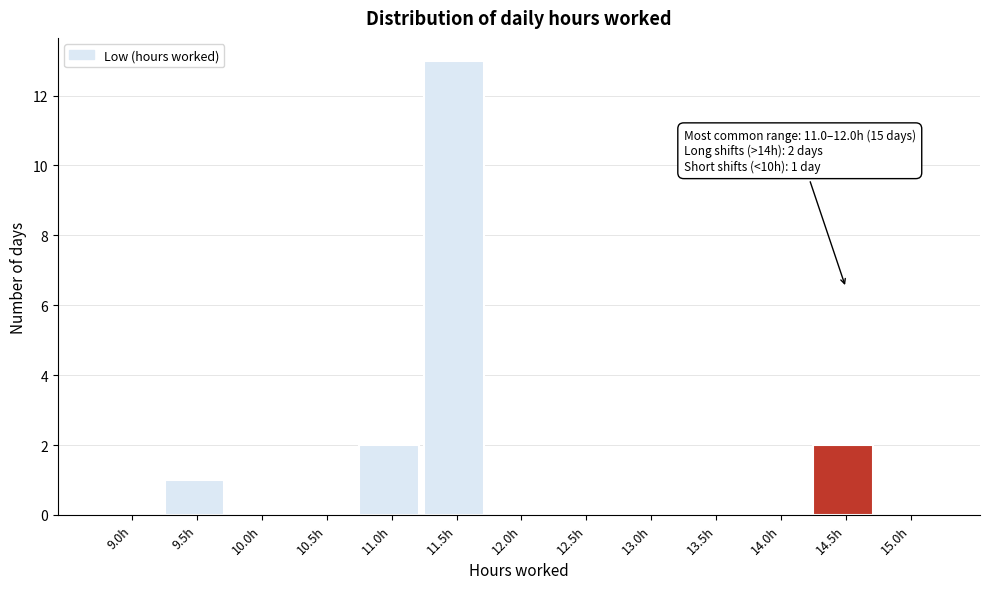

Reading left to right, extract all data points from this chart.

9.0h=0	9.5h=1	10.0h=0	10.5h=0	11.0h=2	11.5h=13	12.0h=0	12.5h=0	13.0h=0	13.5h=0	14.0h=0	14.5h=2	15.0h=0